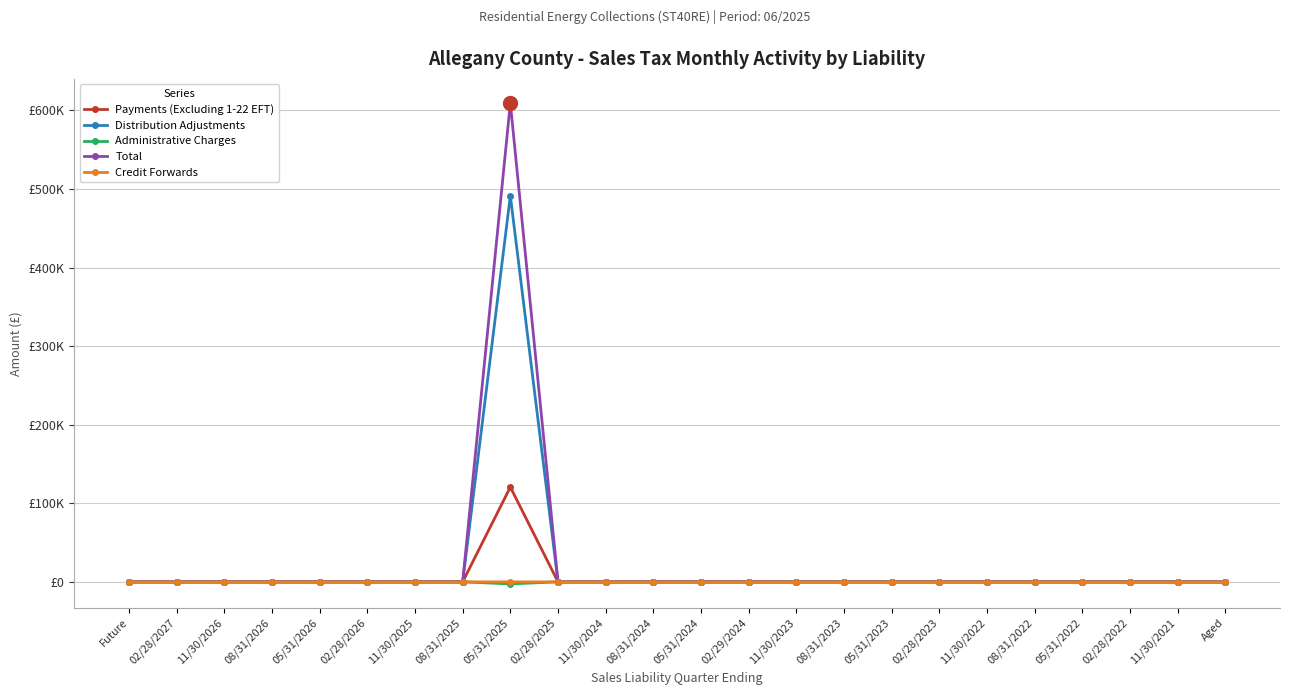

Does the chart have visible grid lines?

Yes